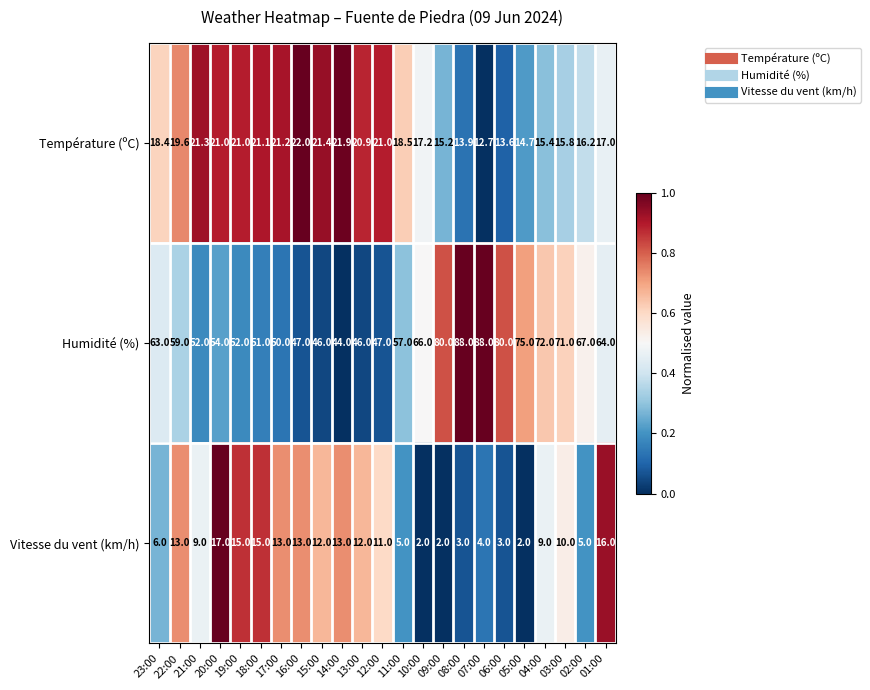

Where is Humidité (%) nearest to the value 66?

10:00